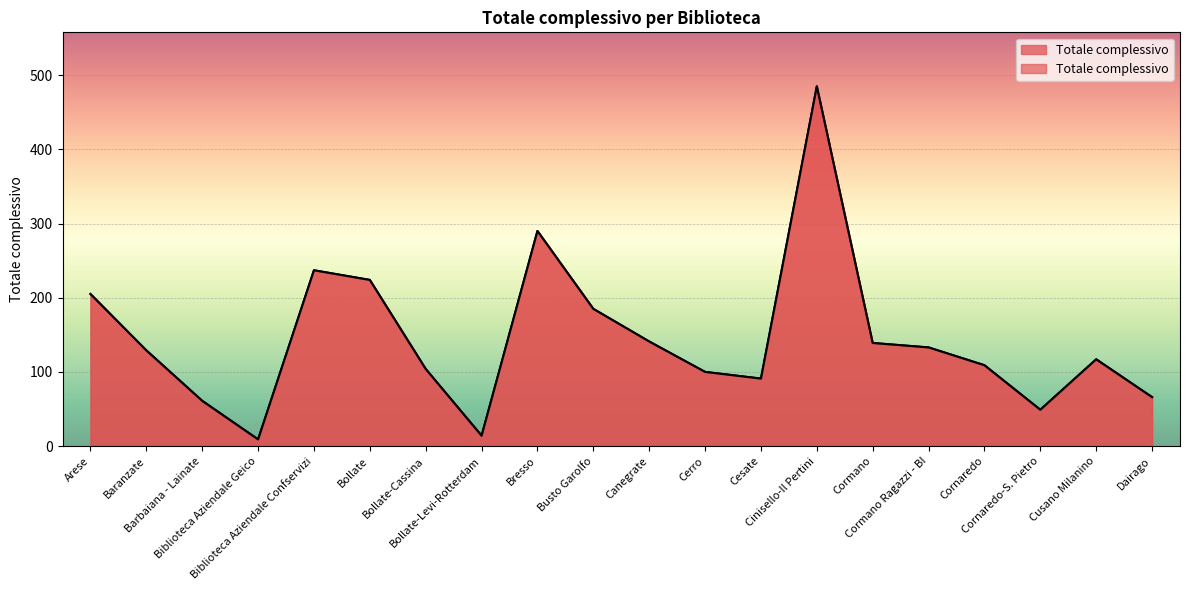

What is the sum of the values at Biblioteca Aziendale Confservizi and Cusano Milanino?

354